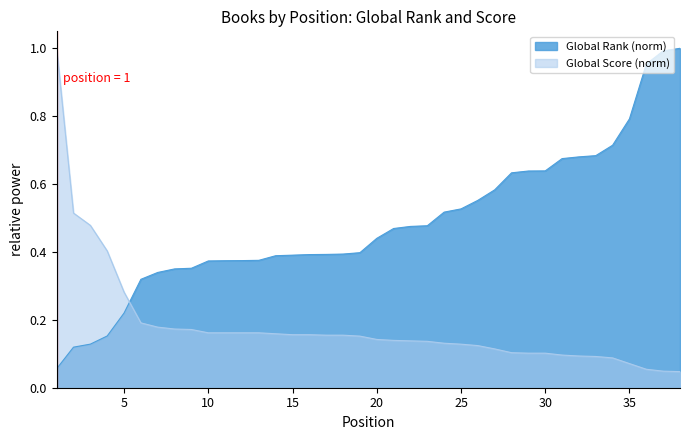

What are all the series names shown in the legend?

Global Rank (norm), Global Score (norm)